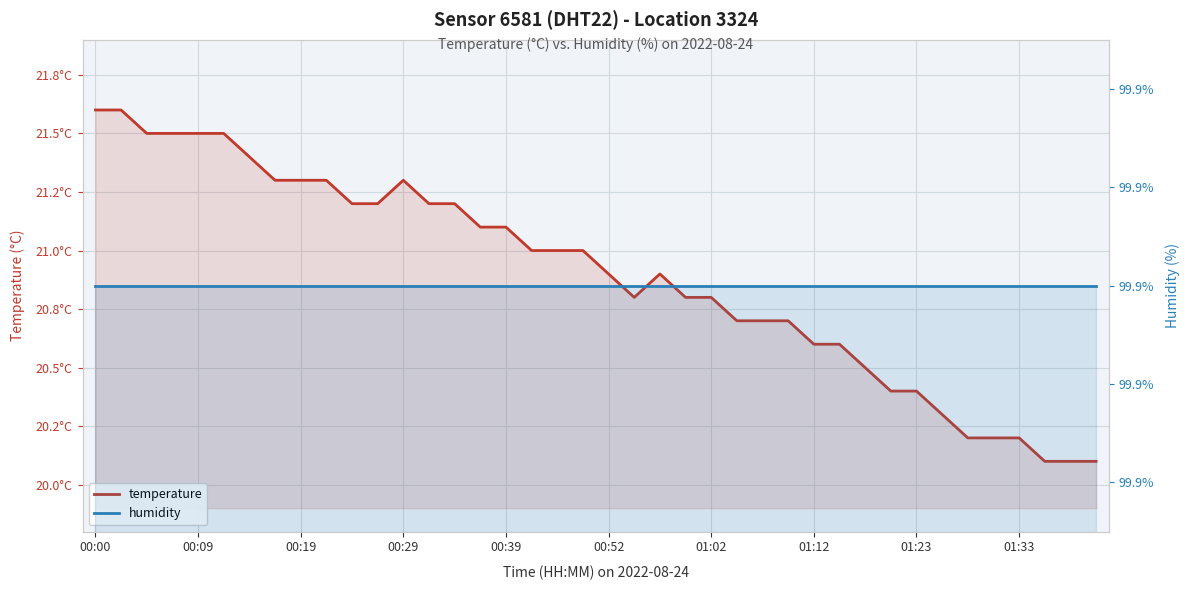

At how many categories does at least one series exceed 85?

40